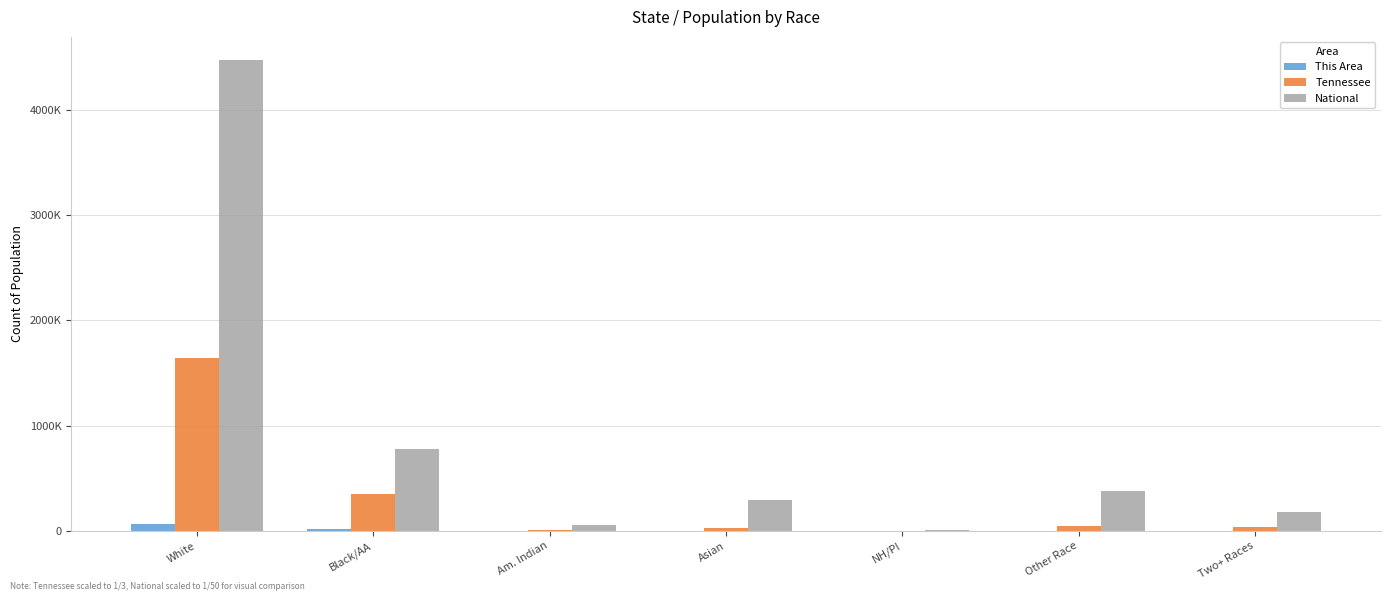

Which has a higher value, Asian or Am. Indian?

Asian